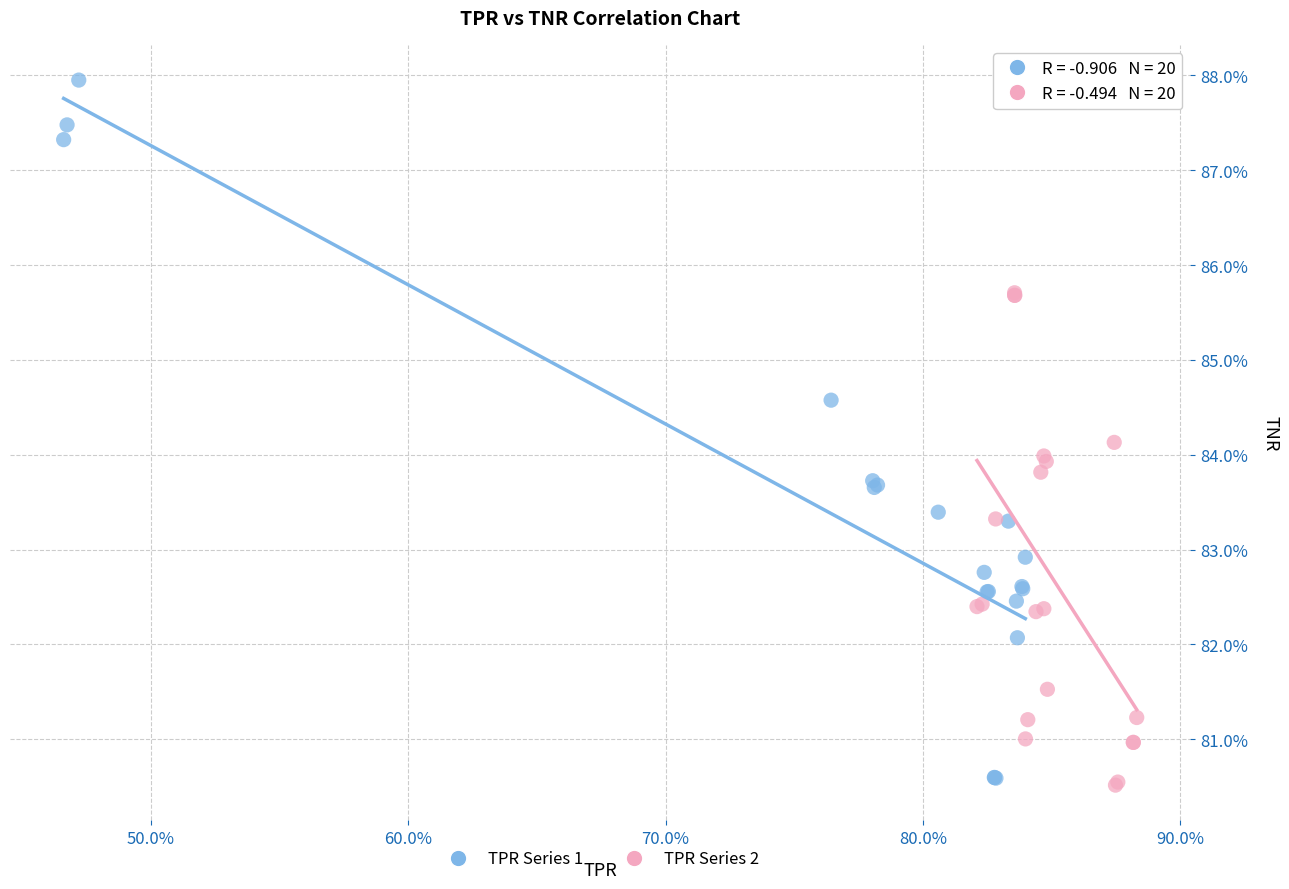

What are all the series names shown in the legend?

TPR Series 1, TPR Series 2